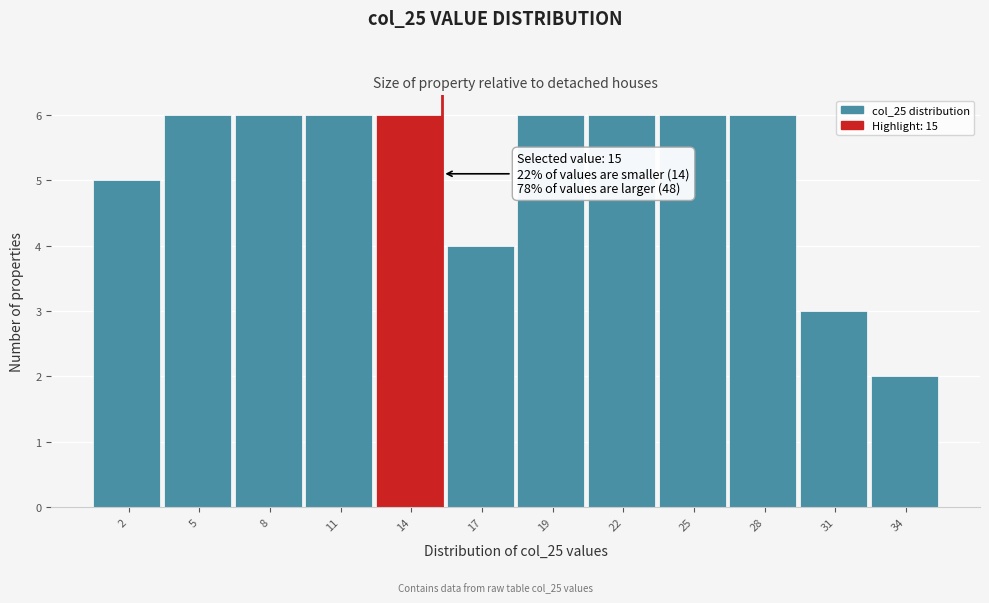

Reading left to right, what are all the values shown in this chart?

5	6	6	6	6	4	6	6	6	6	3	2